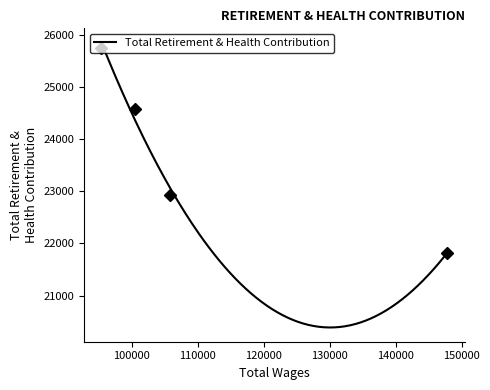

At which label does the data first exceed 24582?

95446.0